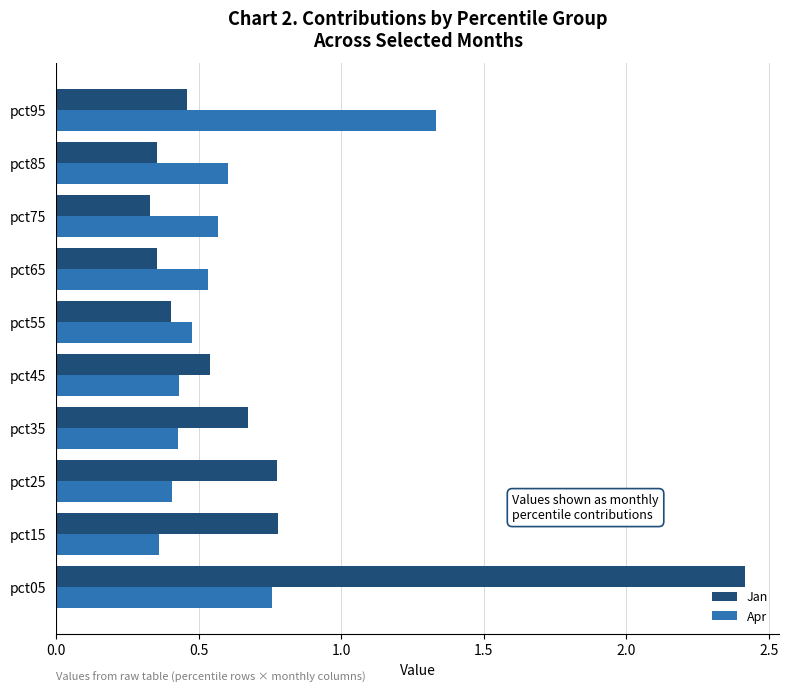

Which series has the largest total across all categories?

Jan